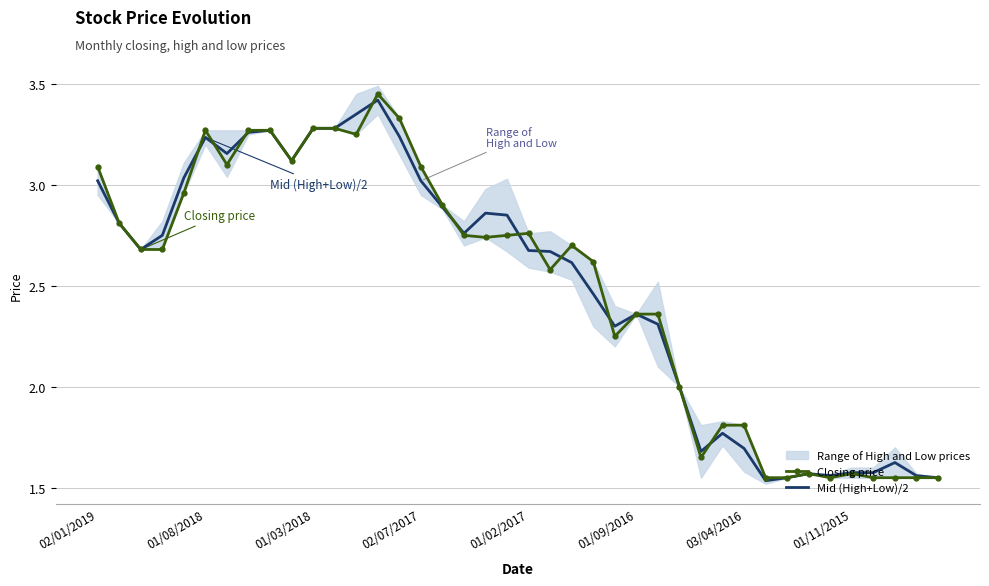

What is the average value of the Mid (High+Low)/2 series?

2.5